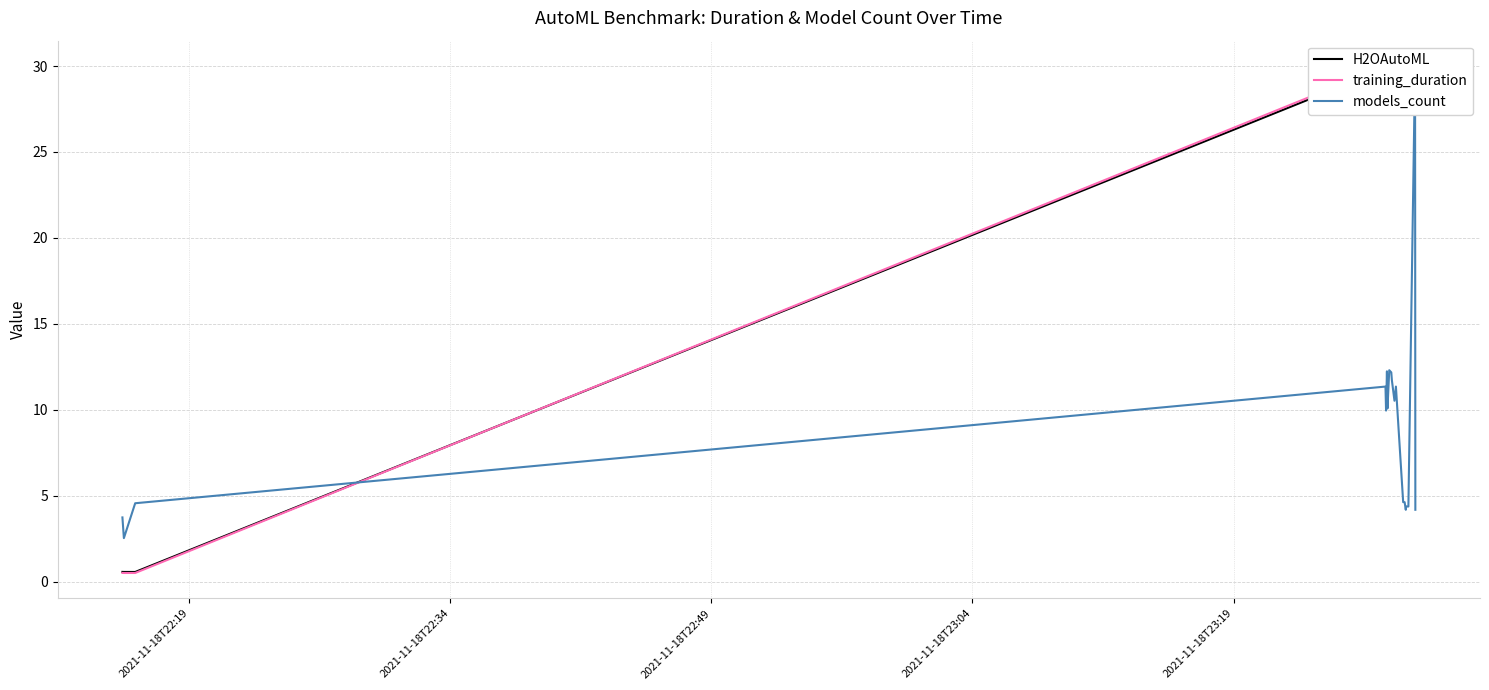

What is the maximum value for models_count?

30.0